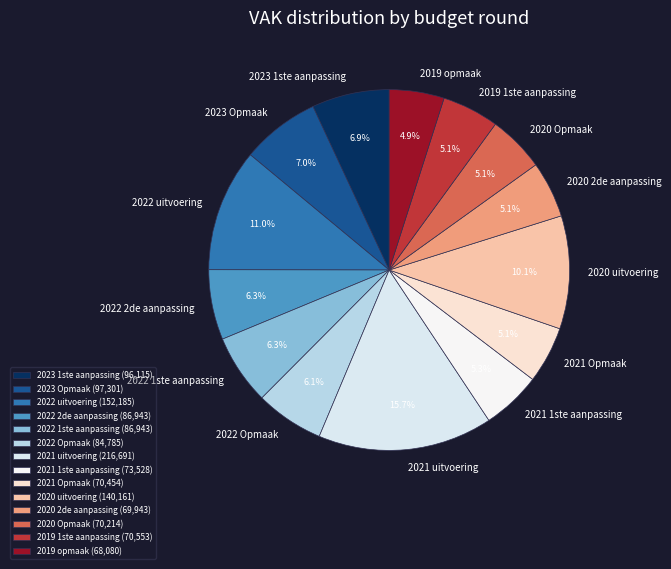

Count the number of slices in the pie.

14